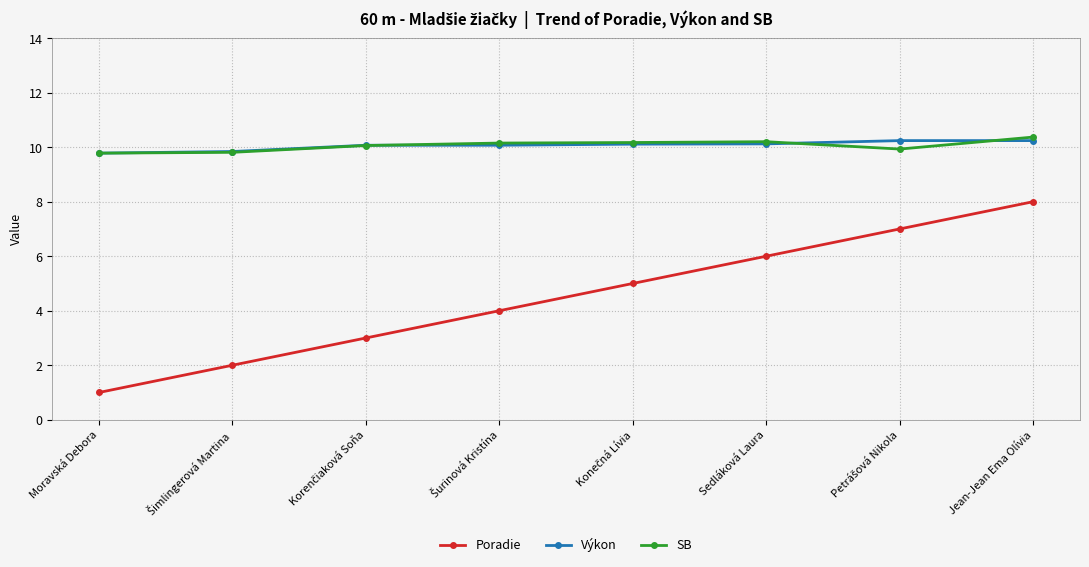

True or false: Výkon and Poradie cross at least once.

False